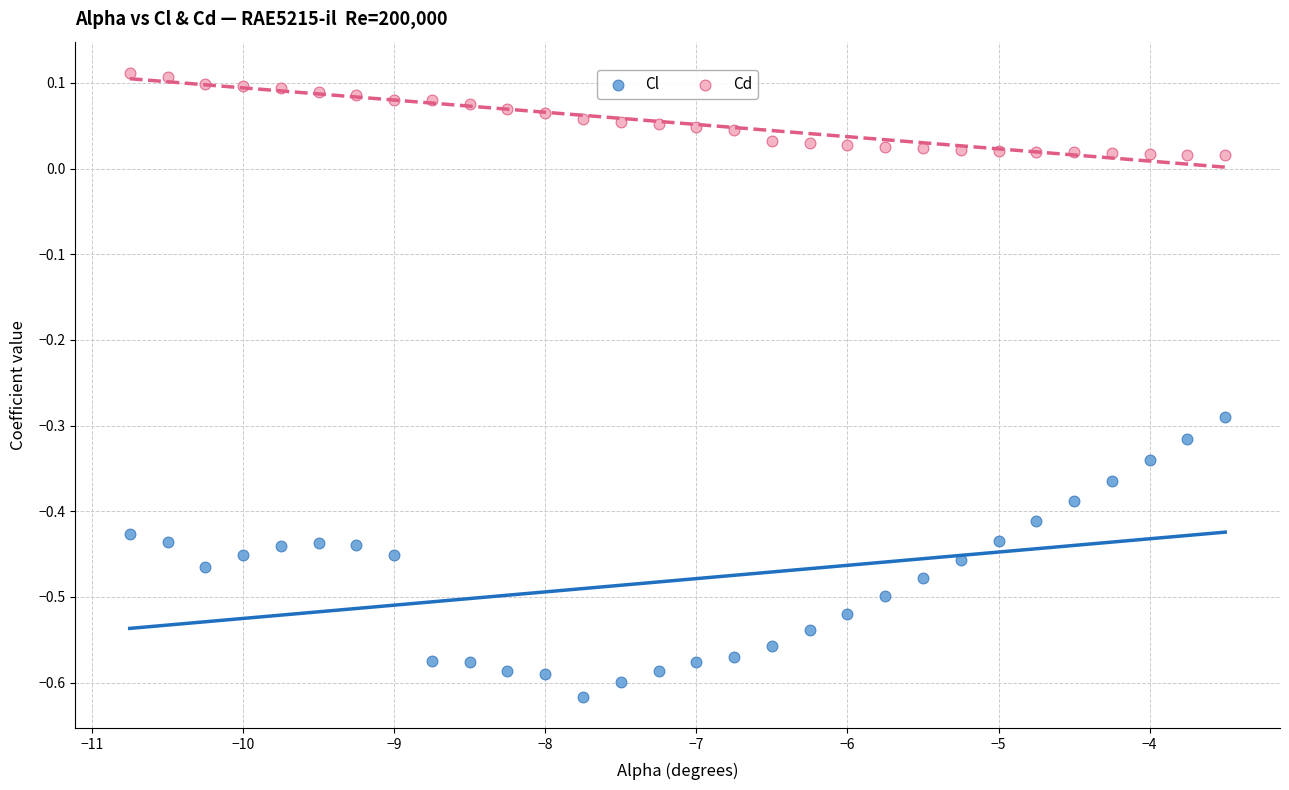

What are all the series names shown in the legend?

Cl, Cd